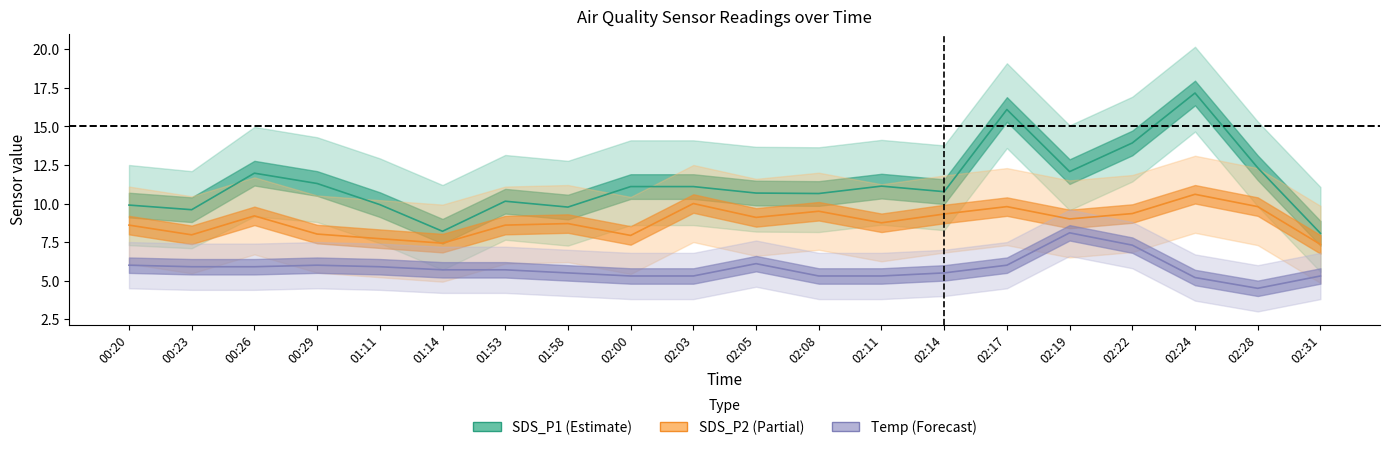

Reading left to right, list all the values displayed in this chart.

SDS_P1: 9.9	9.6	12.0	11.3	9.9	8.2	10.2	9.8	11.1	11.1	10.7	10.7	11.1	10.8	16.1	12.1	13.9	17.2	12.3	8.1
SDS_P2: 8.6	8.0	9.2	8.0	7.7	7.4	8.6	8.7	7.9	10.0	9.1	9.5	8.8	9.3	9.8	9.0	9.3	10.6	9.8	7.3
Temp: 6.0	5.9	5.9	6.0	5.9	5.7	5.7	5.5	5.3	5.3	6.1	5.3	5.3	5.5	6.0	8.1	7.3	5.2	4.5	5.3